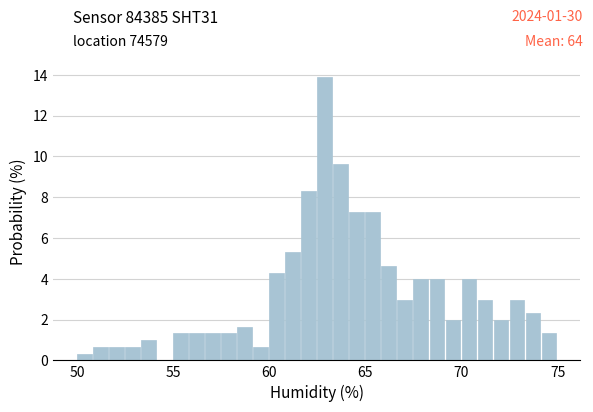

Around what value on the x-axis is the tallest bar? Give the approximate position of its centre, as read against the axis.

63.0